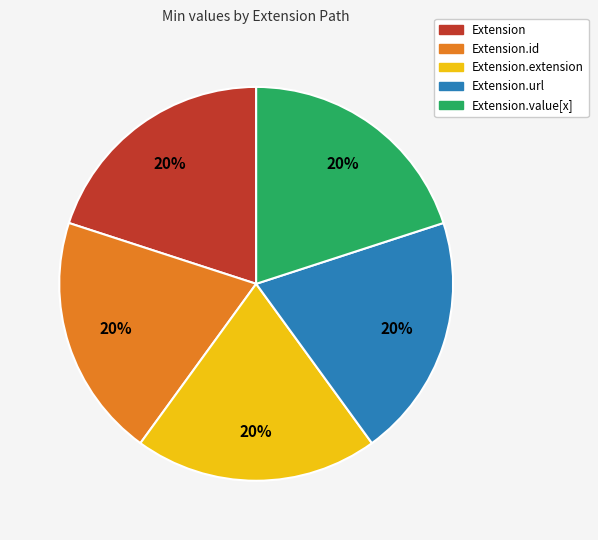

To the nearest percent, what is the difference between the largest and smallest slice percentages?

0%